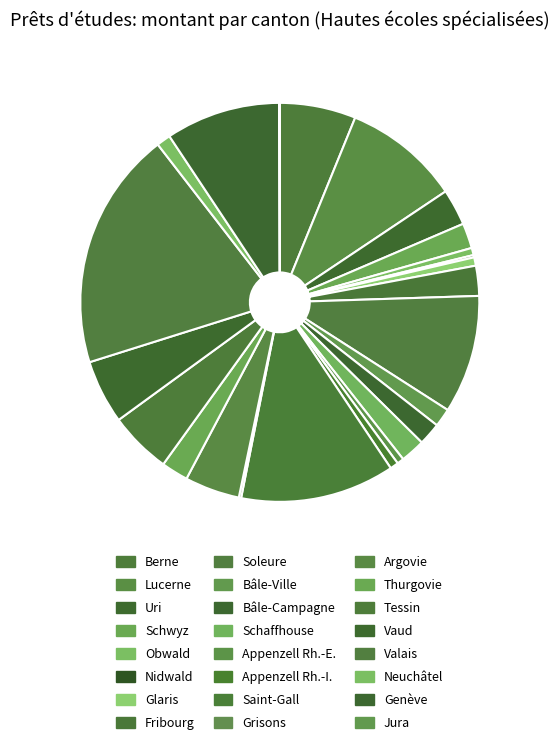

Rank the categories by value from lowest to highest.

Jura, Nidwald, Grisons, Appenzell Rh.-E., Obwald, Glaris, Appenzell Rh.-I., Neuchâtel, Bâle-Ville, Bâle-Campagne, Schaffhouse, Schwyz, Thurgovie, Fribourg, Uri, Argovie, Tessin, Vaud, Berne, Genève, Lucerne, Soleure, Saint-Gall, Valais